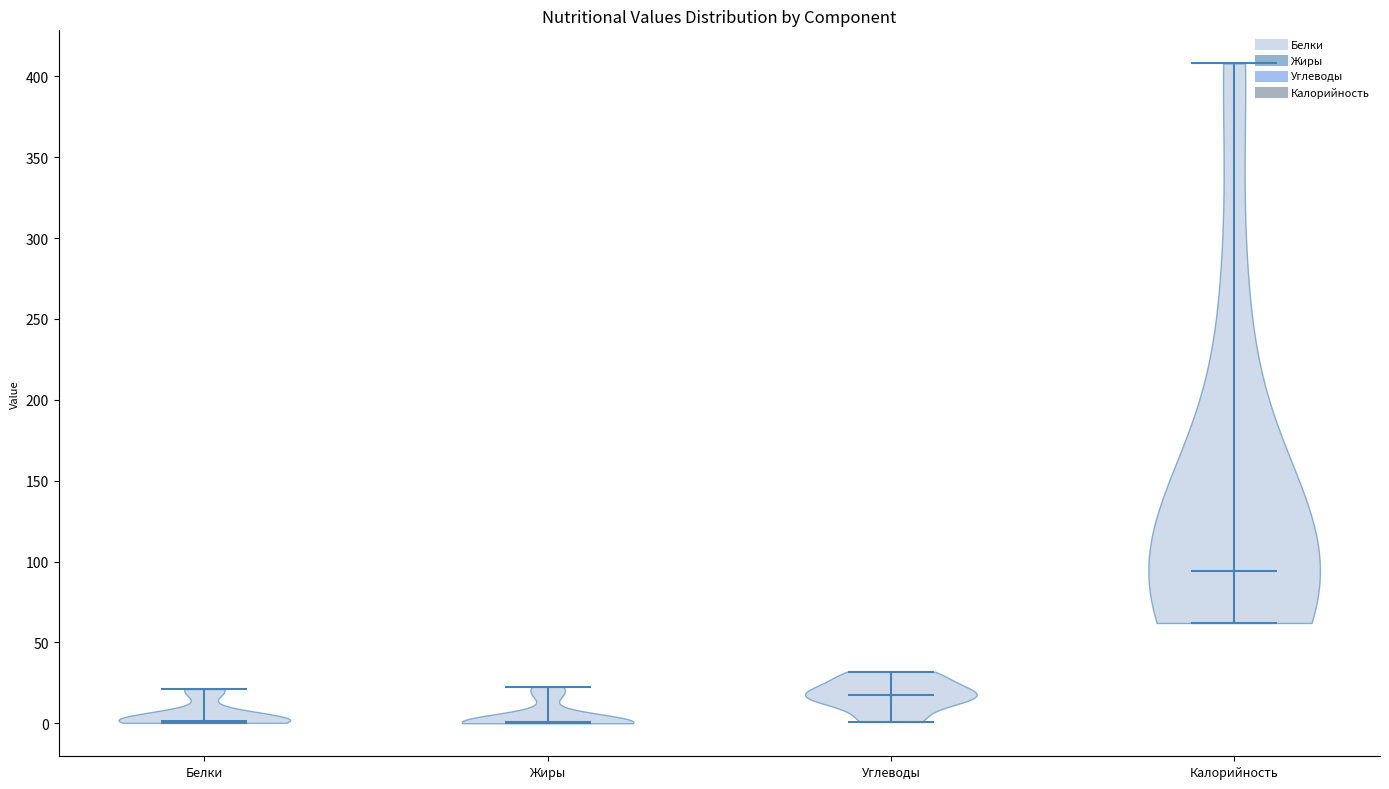

Which violin has the highest median line?

Калорийность